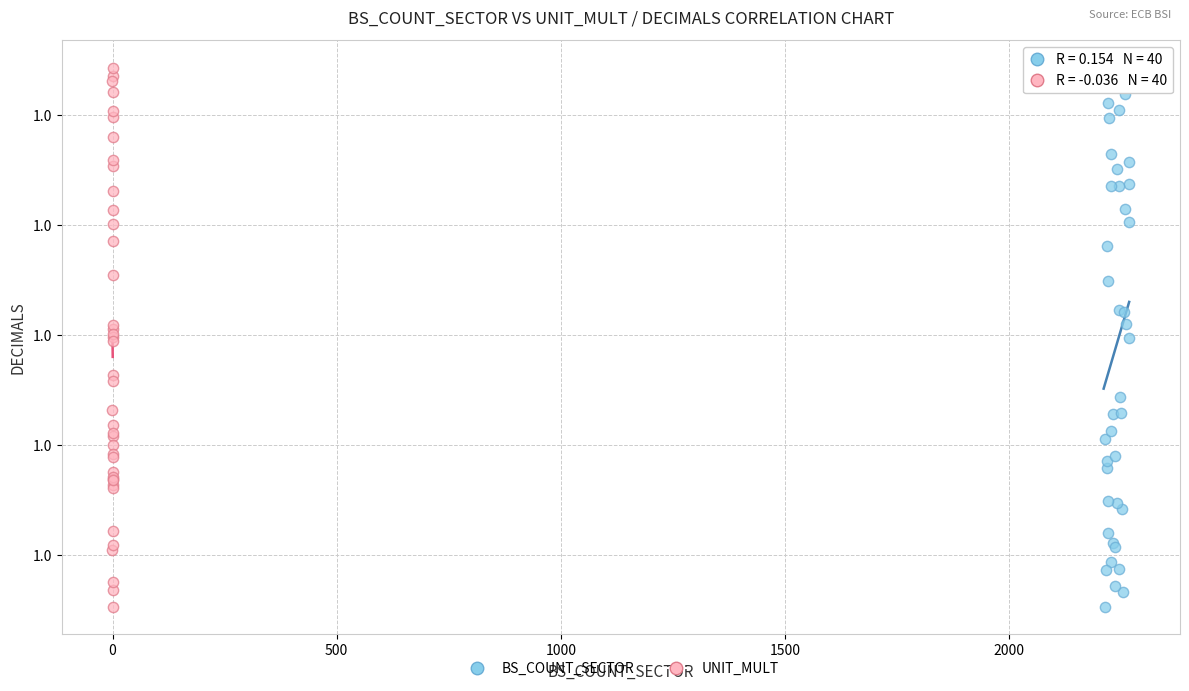

What are all the series names shown in the legend?

BS_COUNT_SECTOR, UNIT_MULT